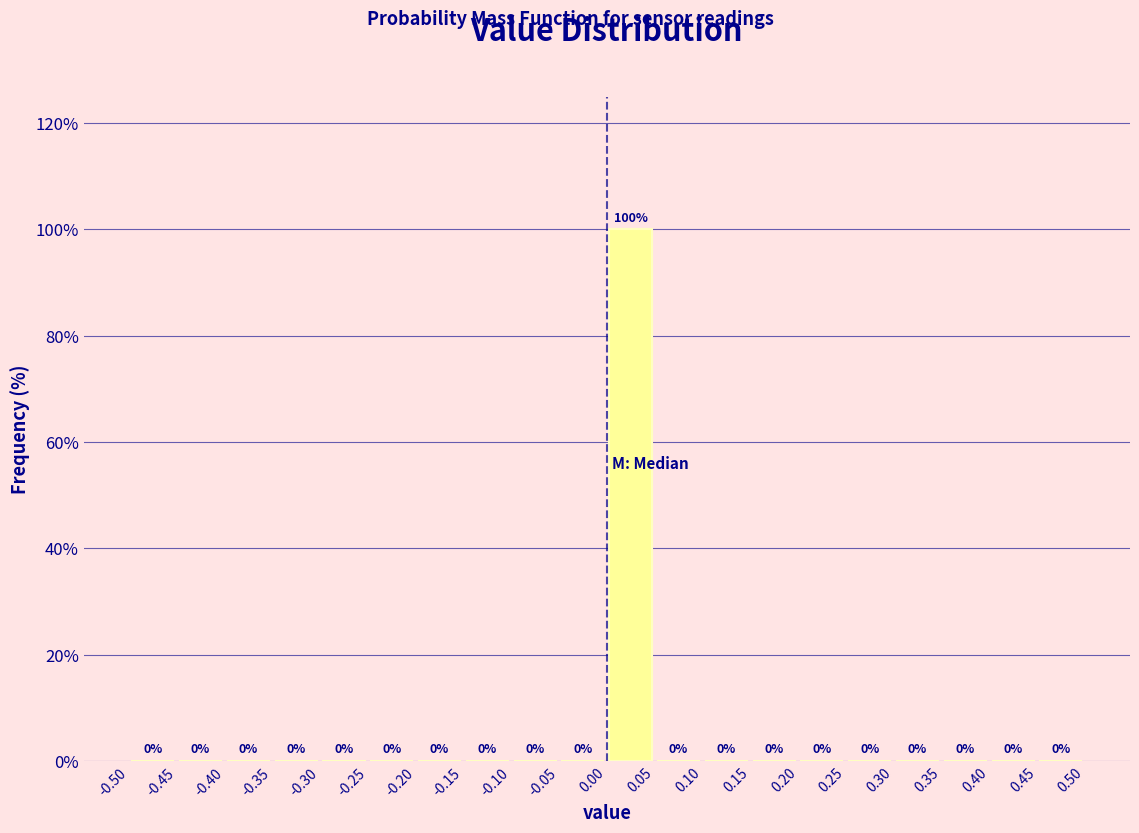

Reading left to right, transcribe this chart: for each bar, give the range it covers on the x-axis and its height.

-0.50 to -0.45: 0
-0.45 to -0.40: 0
-0.40 to -0.35: 0
-0.35 to -0.30: 0
-0.30 to -0.25: 0
-0.25 to -0.20: 0
-0.20 to -0.15: 0
-0.15 to -0.10: 0
-0.10 to -0.05: 0
-0.05 to 0.00: 0
0.00 to 0.05: 100
0.05 to 0.10: 0
0.10 to 0.15: 0
0.15 to 0.20: 0
0.20 to 0.25: 0
0.25 to 0.30: 0
0.30 to 0.35: 0
0.35 to 0.40: 0
0.40 to 0.45: 0
0.45 to 0.50: 0